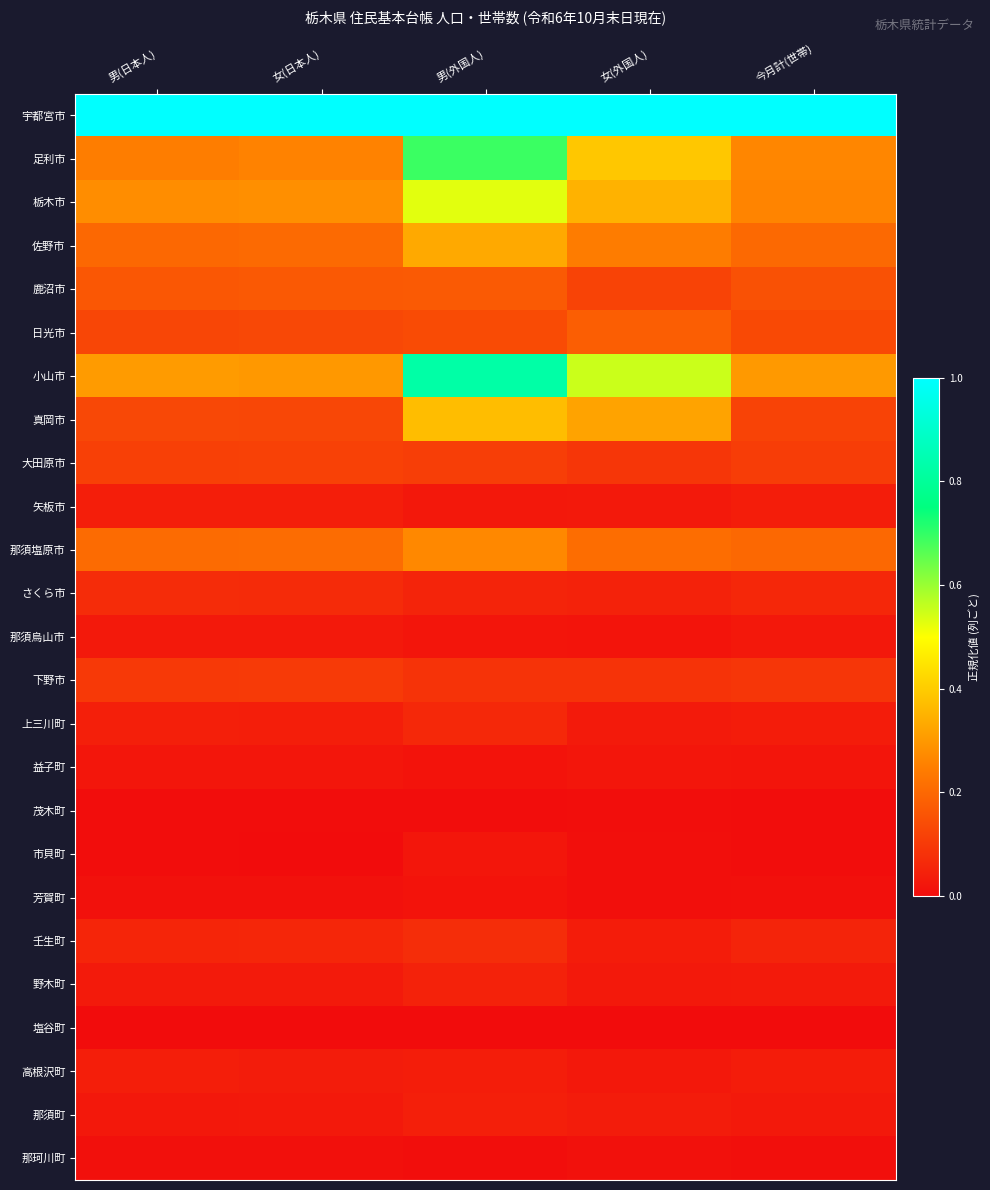

Reading right to left, transcribe all the data shown in this chart.

宇都宮市: 今月計(世帯)=1.0	女(外国人)=1.0	男(外国人)=1.0	女(日本人)=1.0	男(日本人)=1.0
足利市: 今月計(世帯)=0.3	女(外国人)=0.4	男(外国人)=0.7	女(日本人)=0.3	男(日本人)=0.2
栃木市: 今月計(世帯)=0.3	女(外国人)=0.4	男(外国人)=0.5	女(日本人)=0.3	男(日本人)=0.3
佐野市: 今月計(世帯)=0.2	女(外国人)=0.2	男(外国人)=0.3	女(日本人)=0.2	男(日本人)=0.2
鹿沼市: 今月計(世帯)=0.2	女(外国人)=0.1	男(外国人)=0.2	女(日本人)=0.2	男(日本人)=0.2
日光市: 今月計(世帯)=0.1	女(外国人)=0.2	男(外国人)=0.1	女(日本人)=0.1	男(日本人)=0.1
小山市: 今月計(世帯)=0.3	女(外国人)=0.6	男(外国人)=0.8	女(日本人)=0.3	男(日本人)=0.3
真岡市: 今月計(世帯)=0.1	女(外国人)=0.3	男(外国人)=0.4	女(日本人)=0.1	男(日本人)=0.1
大田原市: 今月計(世帯)=0.1	女(外国人)=0.1	男(外国人)=0.1	女(日本人)=0.1	男(日本人)=0.1
矢板市: 今月計(世帯)=0.0	女(外国人)=0.0	男(外国人)=0.0	女(日本人)=0.0	男(日本人)=0.0
那須塩原市: 今月計(世帯)=0.2	女(外国人)=0.2	男(外国人)=0.3	女(日本人)=0.2	男(日本人)=0.2
さくら市: 今月計(世帯)=0.1	女(外国人)=0.0	男(外国人)=0.1	女(日本人)=0.1	男(日本人)=0.1
那須烏山市: 今月計(世帯)=0.0	女(外国人)=0.0	男(外国人)=0.0	女(日本人)=0.0	男(日本人)=0.0
下野市: 今月計(世帯)=0.1	女(外国人)=0.1	男(外国人)=0.1	女(日本人)=0.1	男(日本人)=0.1
上三川町: 今月計(世帯)=0.0	女(外国人)=0.0	男(外国人)=0.1	女(日本人)=0.0	男(日本人)=0.0
益子町: 今月計(世帯)=0.0	女(外国人)=0.0	男(外国人)=0.0	女(日本人)=0.0	男(日本人)=0.0
茂木町: 今月計(世帯)=0.0	女(外国人)=0.0	男(外国人)=0.0	女(日本人)=0.0	男(日本人)=0.0
市貝町: 今月計(世帯)=0.0	女(外国人)=0.0	男(外国人)=0.0	女(日本人)=0.0	男(日本人)=0.0
芳賀町: 今月計(世帯)=0.0	女(外国人)=0.0	男(外国人)=0.0	女(日本人)=0.0	男(日本人)=0.0
壬生町: 今月計(世帯)=0.1	女(外国人)=0.0	男(外国人)=0.1	女(日本人)=0.1	男(日本人)=0.1
野木町: 今月計(世帯)=0.0	女(外国人)=0.0	男(外国人)=0.0	女(日本人)=0.0	男(日本人)=0.0
塩谷町: 今月計(世帯)=0.0	女(外国人)=0.0	男(外国人)=0.0	女(日本人)=0.0	男(日本人)=0.0
高根沢町: 今月計(世帯)=0.0	女(外国人)=0.0	男(外国人)=0.0	女(日本人)=0.0	男(日本人)=0.0
那須町: 今月計(世帯)=0.0	女(外国人)=0.0	男(外国人)=0.0	女(日本人)=0.0	男(日本人)=0.0
那珂川町: 今月計(世帯)=0.0	女(外国人)=0.0	男(外国人)=0.0	女(日本人)=0.0	男(日本人)=0.0